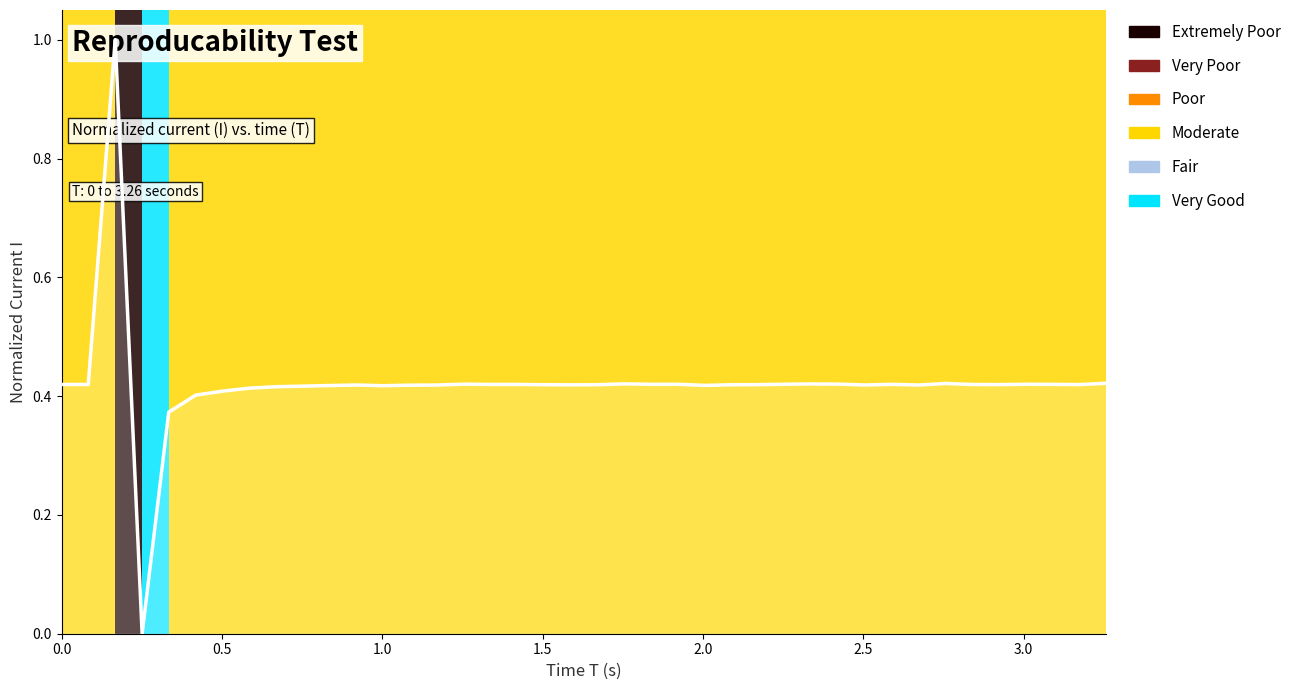

How many lines are shown in the chart?

1